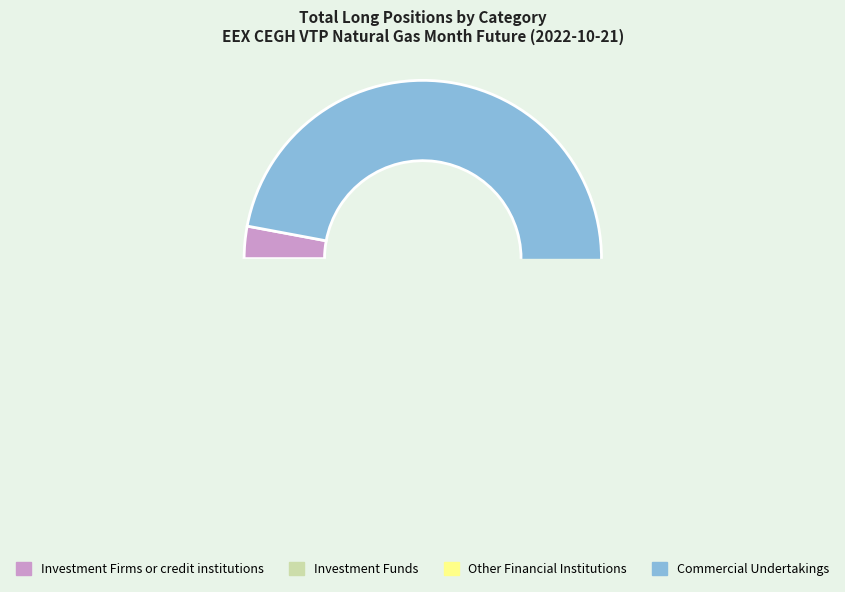

Which slice is the largest?

Commercial Undertakings